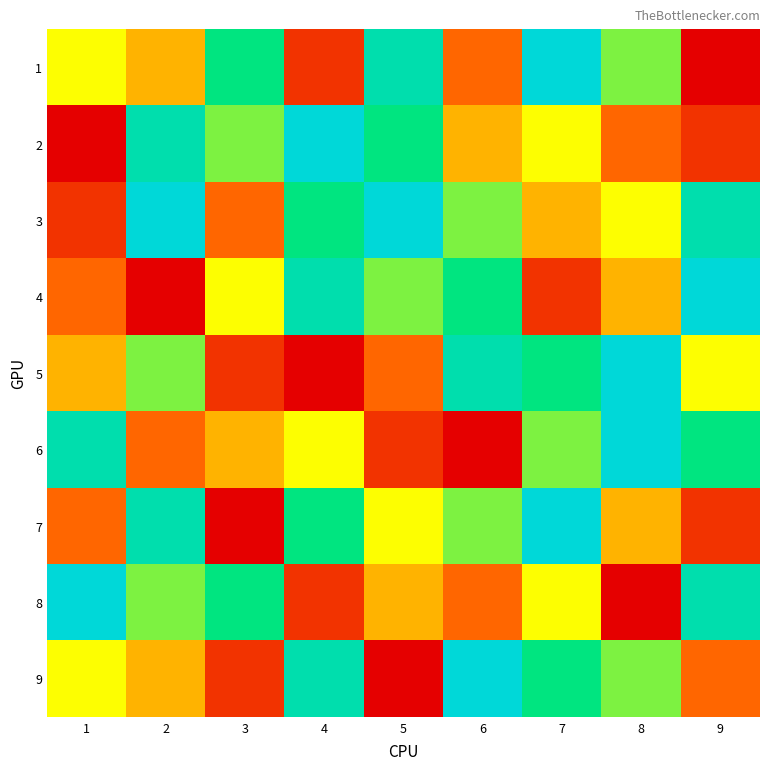

Reading left to right, transcribe all the data shown in this chart.

1: 1=5	2=4	3=7	4=2	5=8	6=3	7=9	8=6	9=1
2: 1=1	2=8	3=6	4=9	5=7	6=4	7=5	8=3	9=2
3: 1=2	2=9	3=3	4=7	5=9	6=6	7=4	8=5	9=8
4: 1=3	2=1	3=5	4=8	5=6	6=7	7=2	8=4	9=9
5: 1=4	2=6	3=2	4=1	5=3	6=8	7=7	8=9	9=5
6: 1=8	2=3	3=4	4=5	5=2	6=1	7=6	8=9	9=7
7: 1=3	2=8	3=1	4=7	5=5	6=6	7=9	8=4	9=2
8: 1=9	2=6	3=7	4=2	5=4	6=3	7=5	8=1	9=8
9: 1=5	2=4	3=2	4=8	5=1	6=9	7=7	8=6	9=3